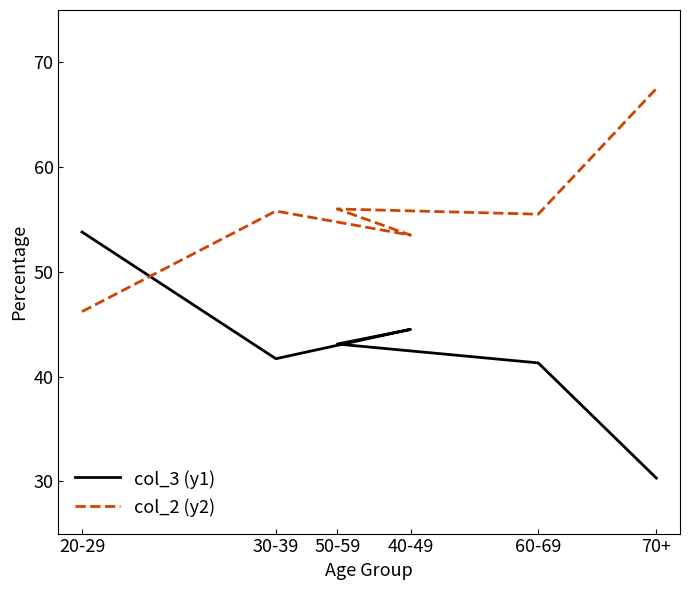

True or false: col_3 (y1) has a value of 78.2 at 40-49.

False